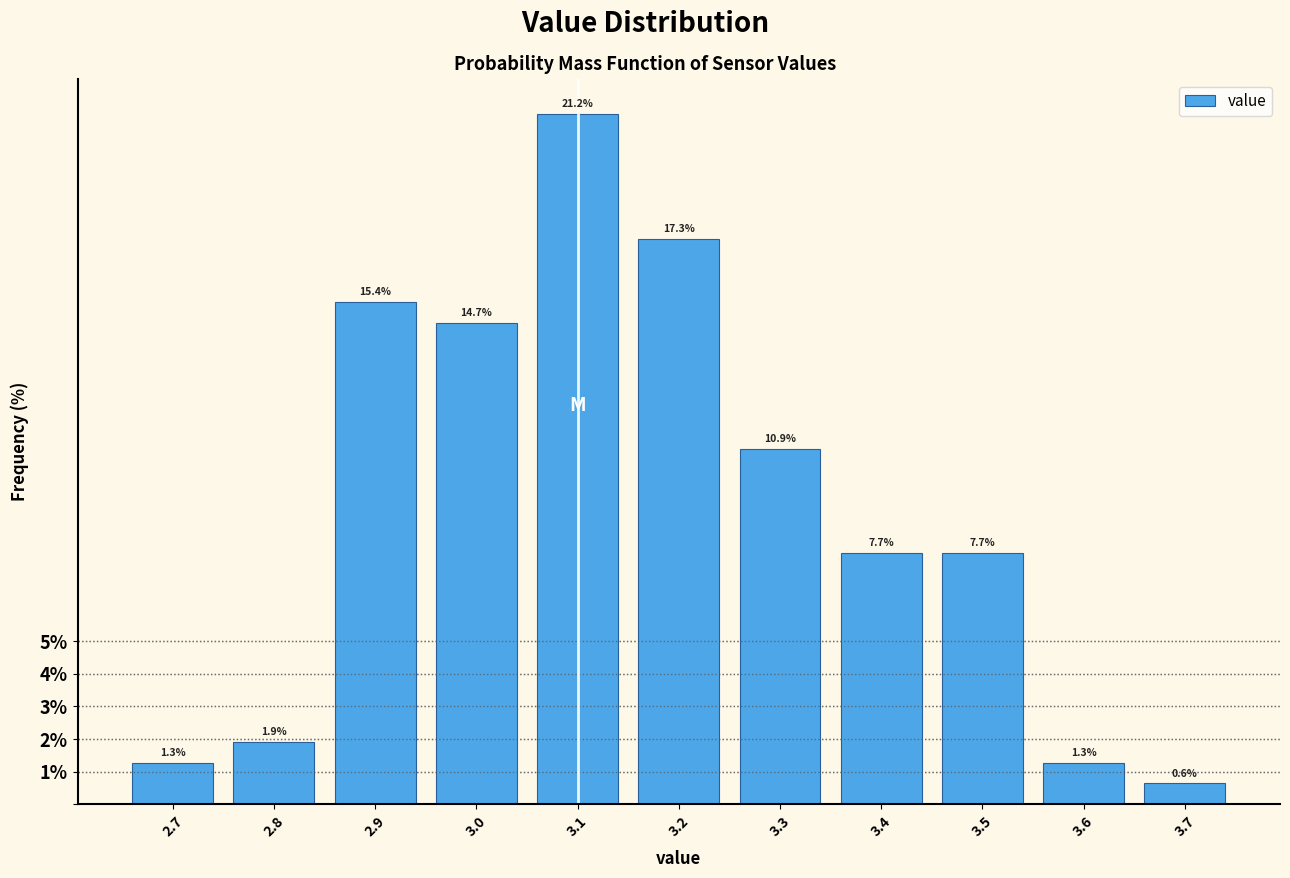

Which range on the x-axis has the tallest bar?

3.05 to 3.15